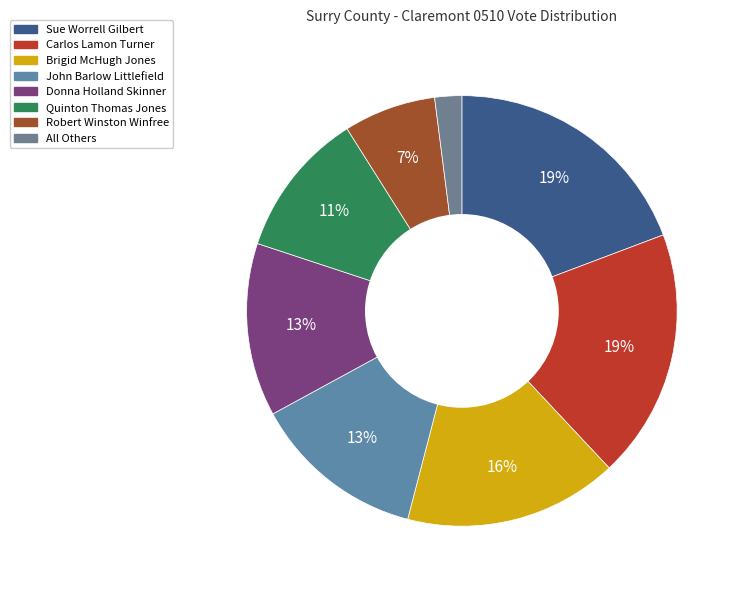

Does Carlos Lamon Turner represent more than half of the total?

No